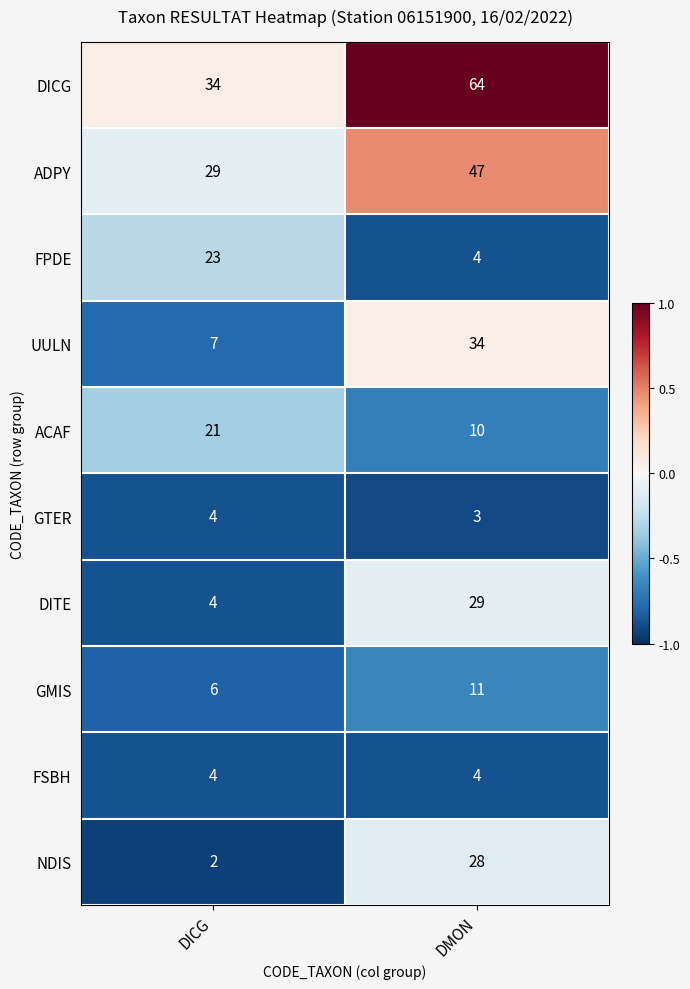

What is the difference between the GMIS values at DMON and DICG?

5